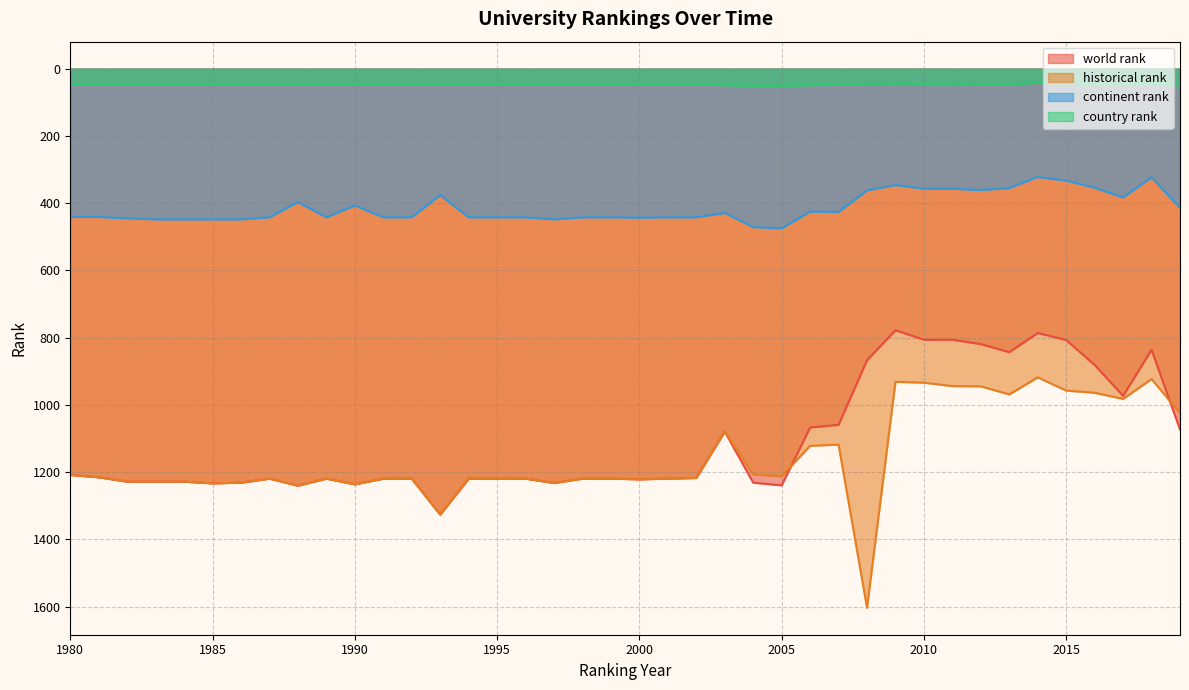

What is the lowest value of the world rank series?

778.0